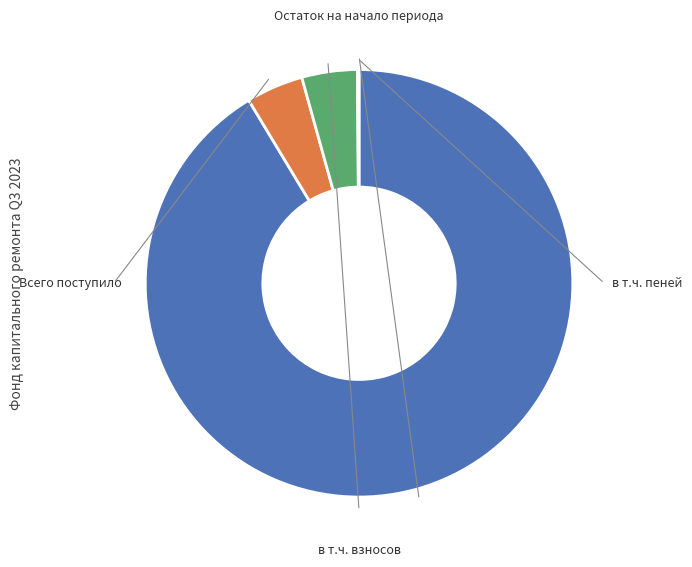

To the nearest percent, what is the average slice percentage?

25%